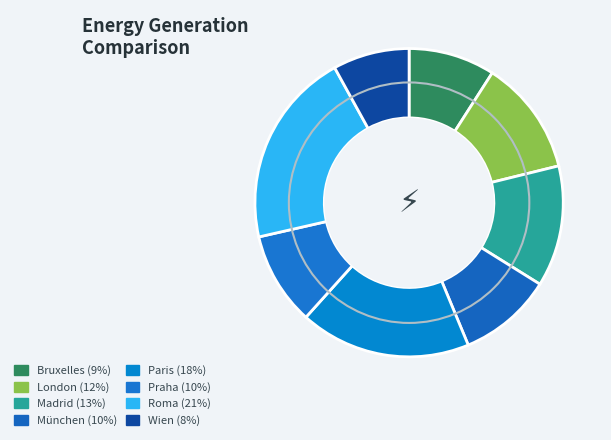

How many segments does this pie chart have?

8